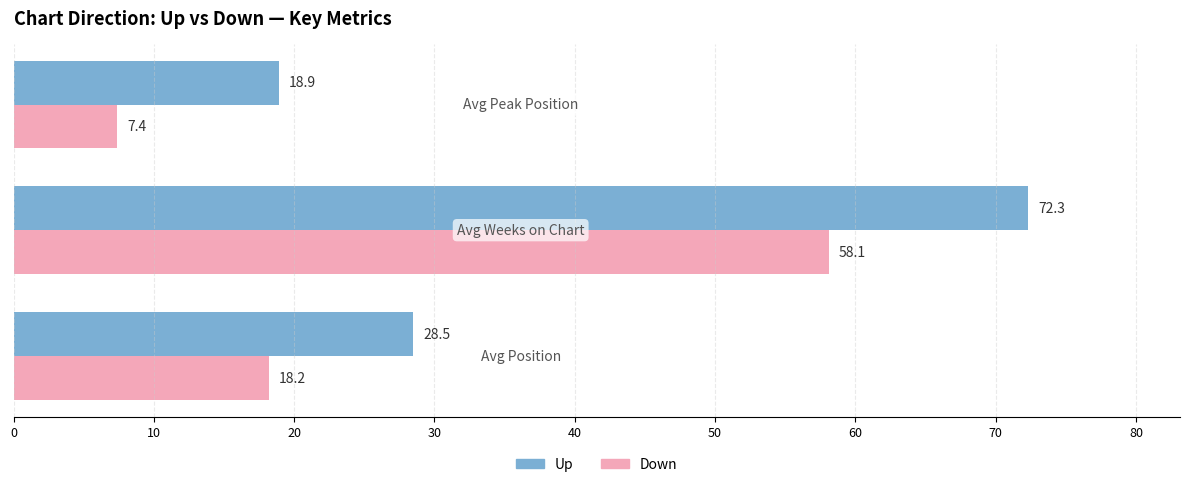

How many data points in Down are less than 18?

1